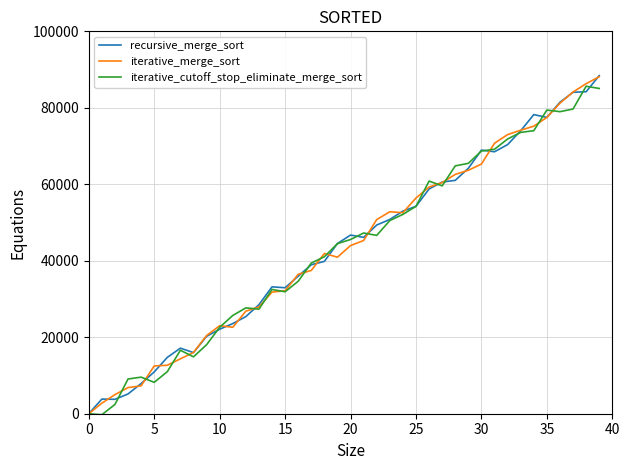

What is the maximum value for iterative_cutoff_stop_eliminate_merge_sort?

85642.1